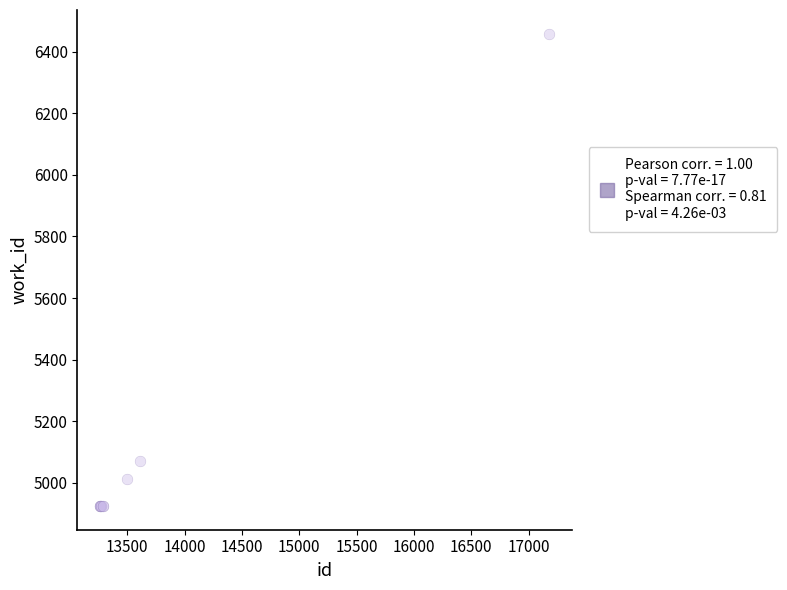

What Y value in the scatter plot is closest to 5691?

5070